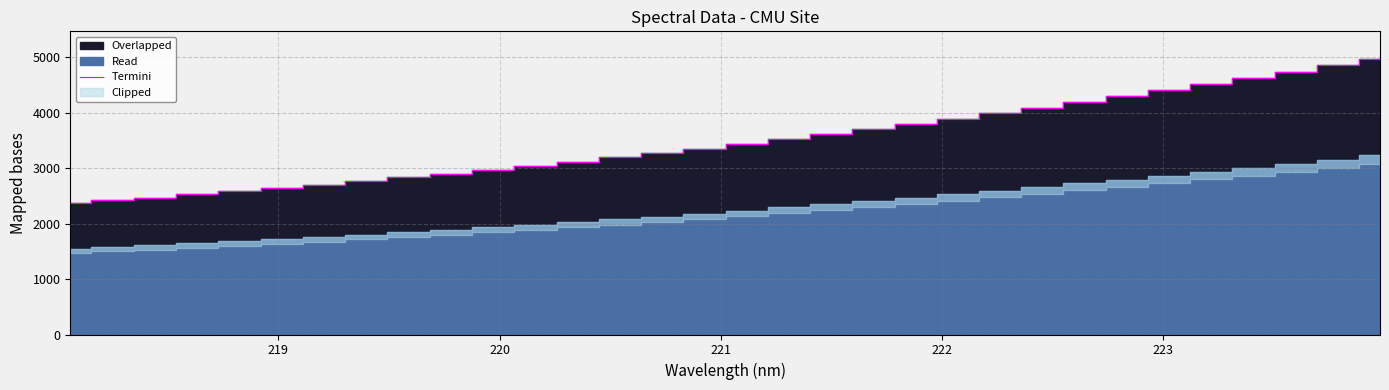

Count the number of values greater than 3440.

16